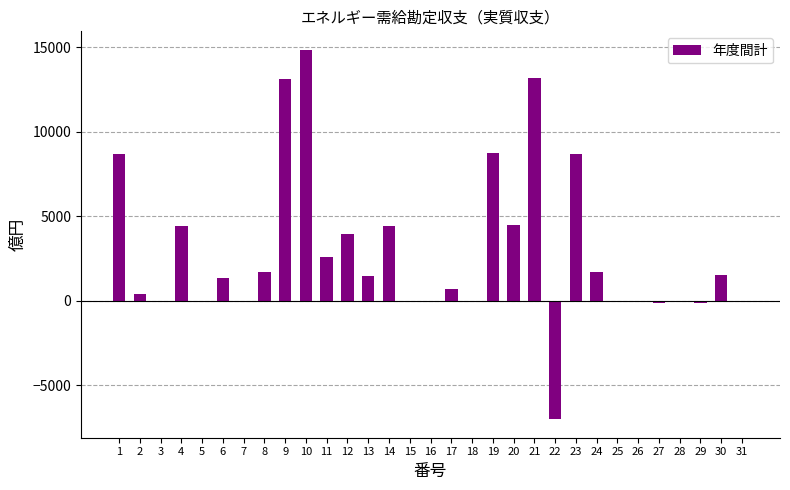

The value at 13 is 1458. True or false?

True